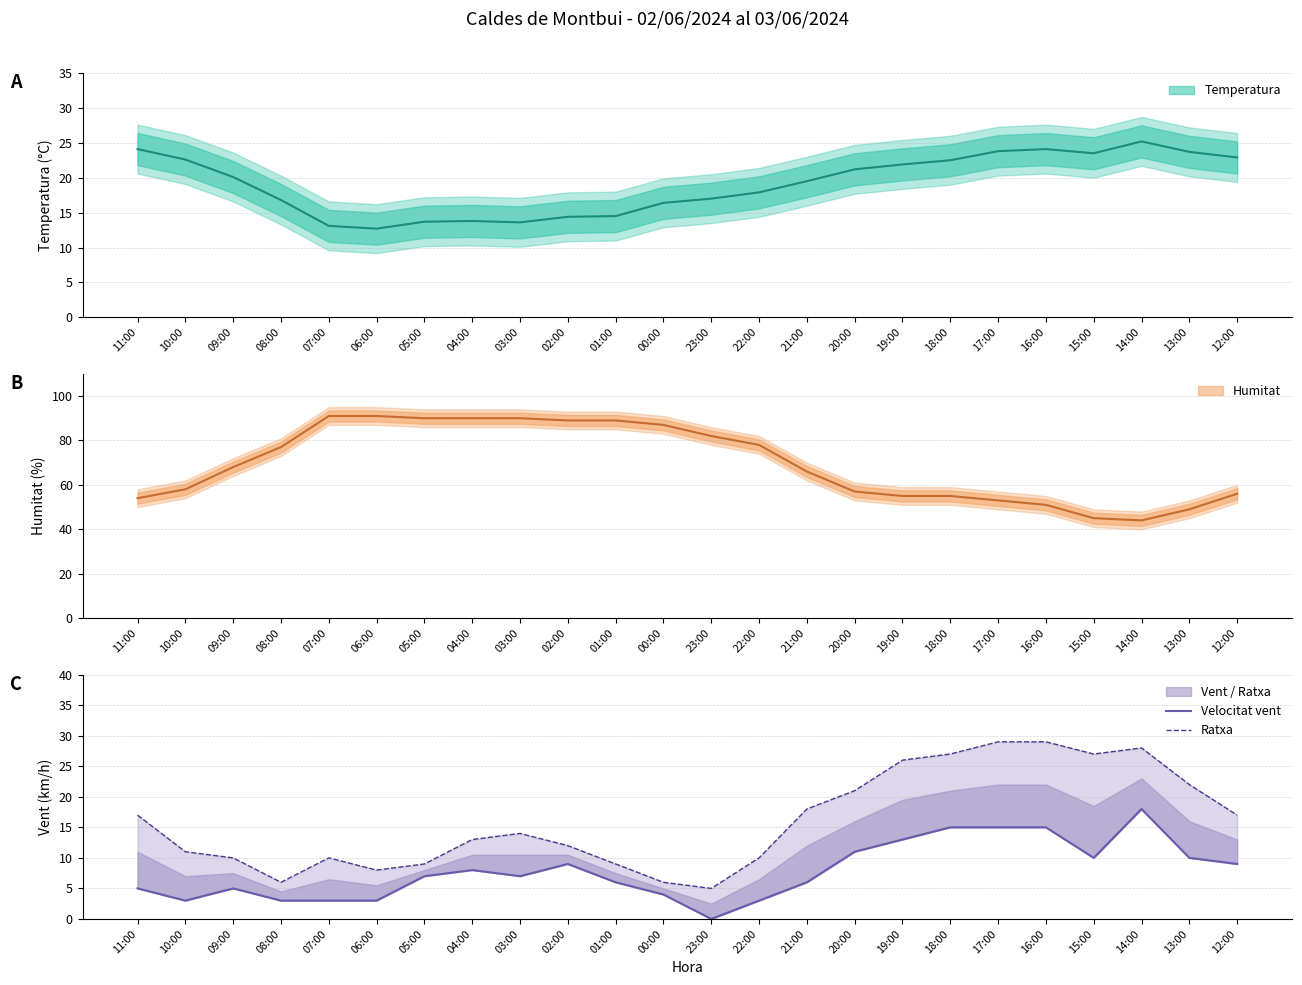

Where is the first local maximum for Ratxa (km/h)?

07:00